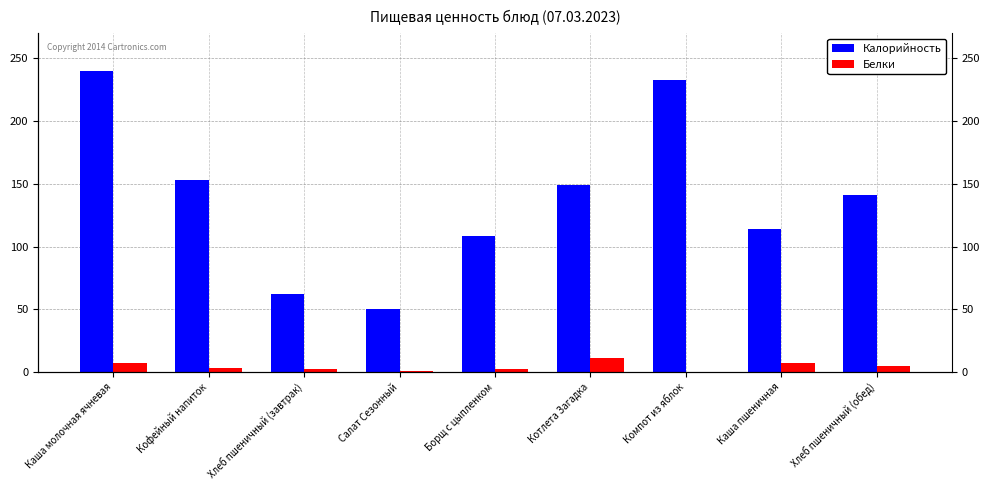

The value of Калорийность at Хлеб пшеничный (завтрак) is 62. True or false?

True